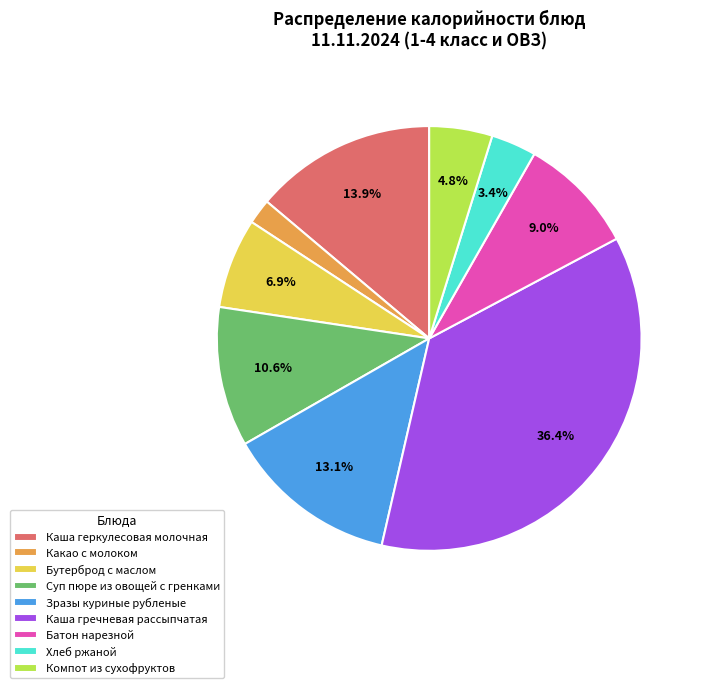

How many slices are in this pie chart?

9